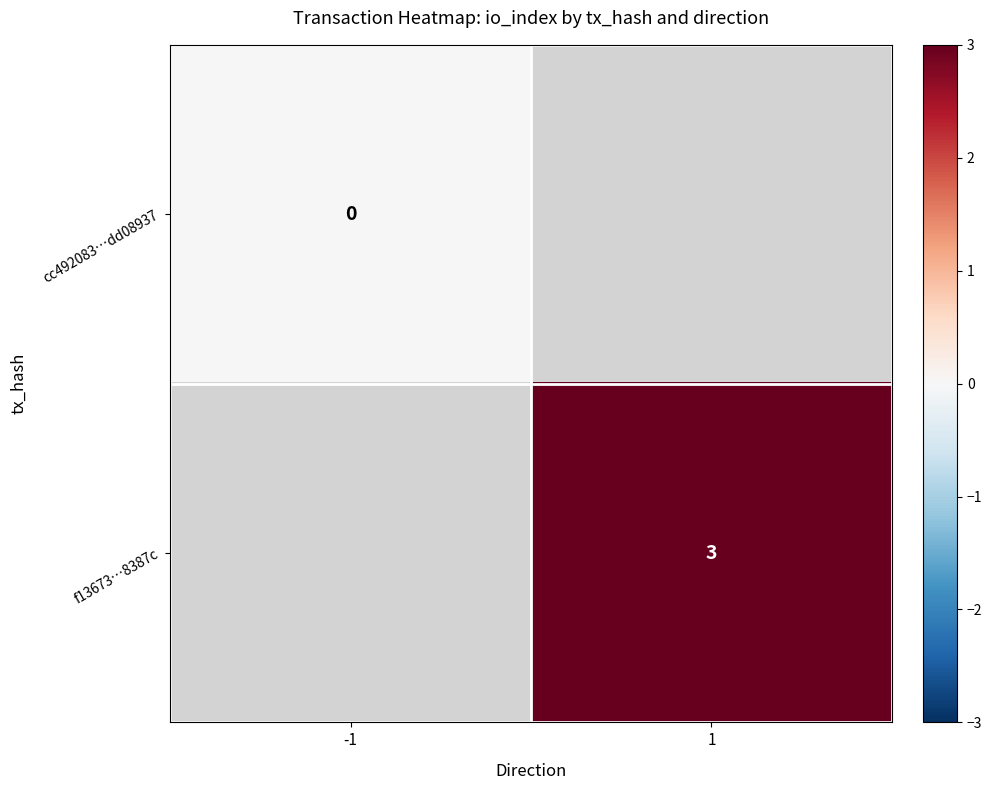

The value of f13673…8387c at 1 is 1. True or false?

False